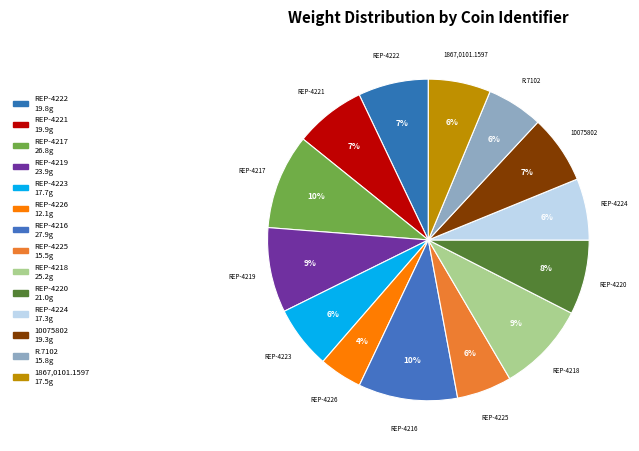

How many slices are in this pie chart?

14